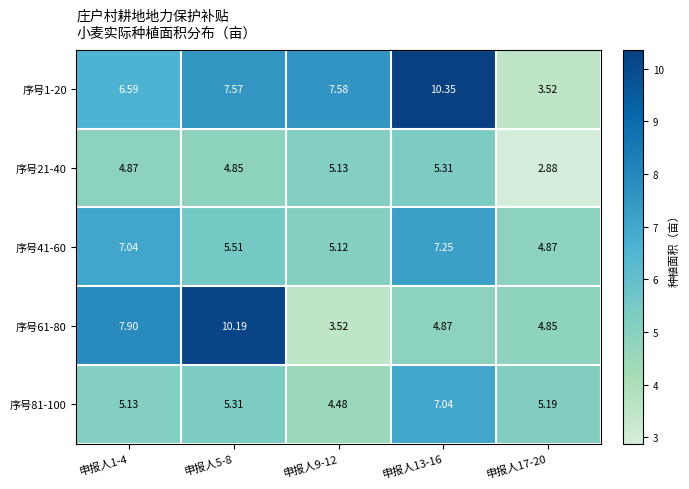

Count the number of categories in the chart.

5